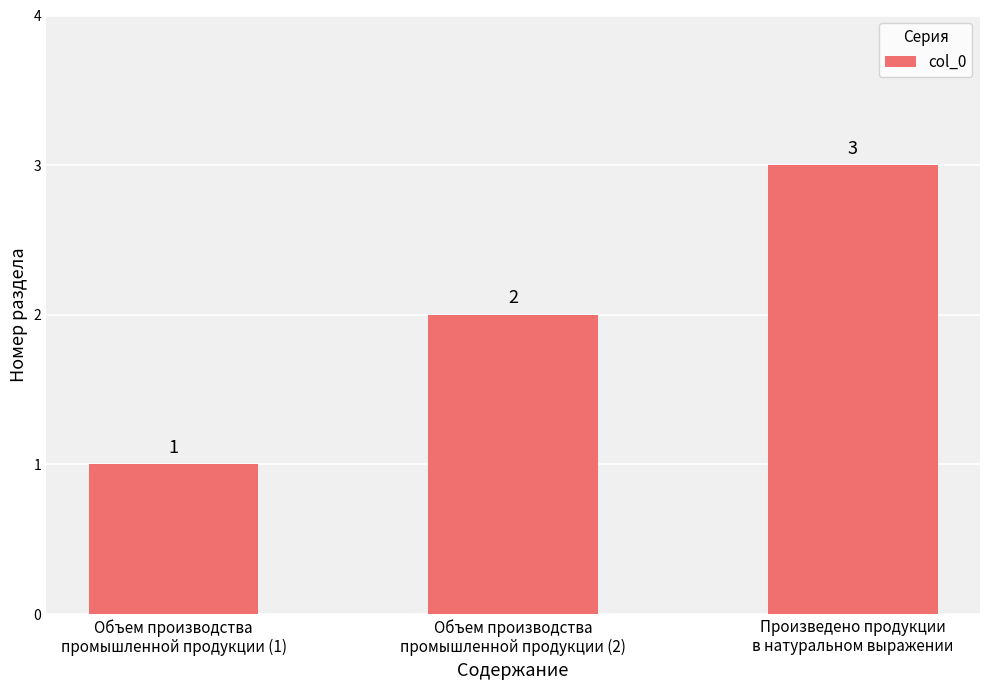

What is the label of the 1st bar from the left?

Объем производства
промышленной продукции (1)